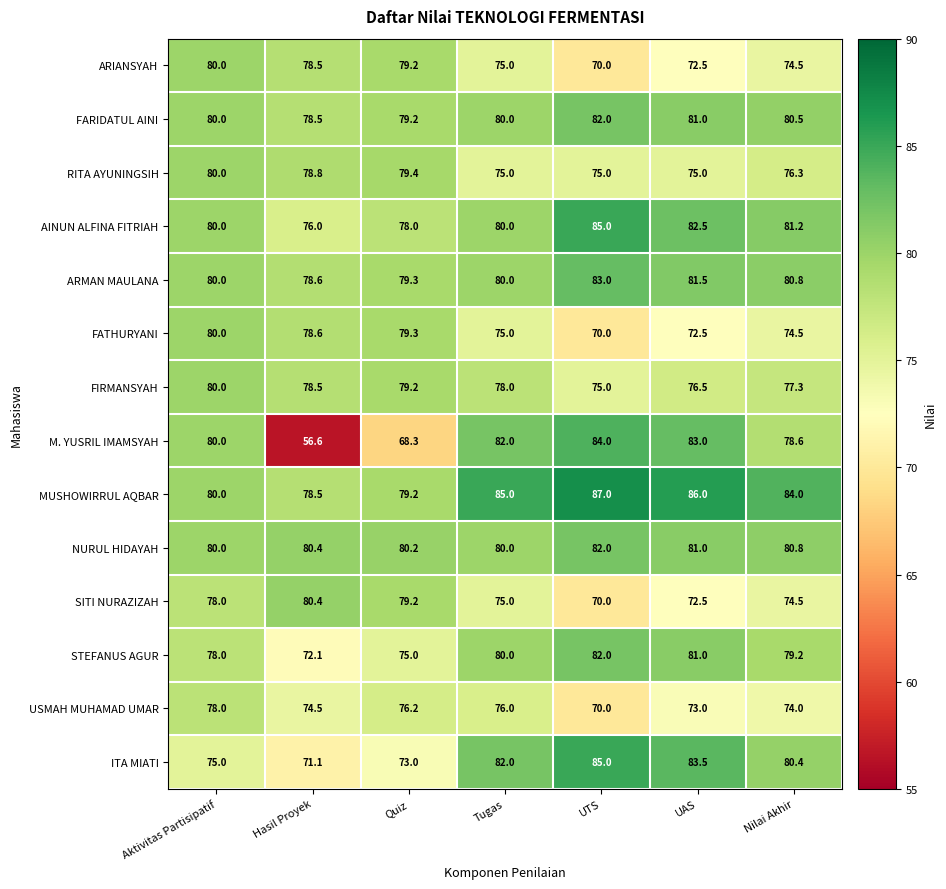

What is the sum of all ARIANSYAH values?

529.7